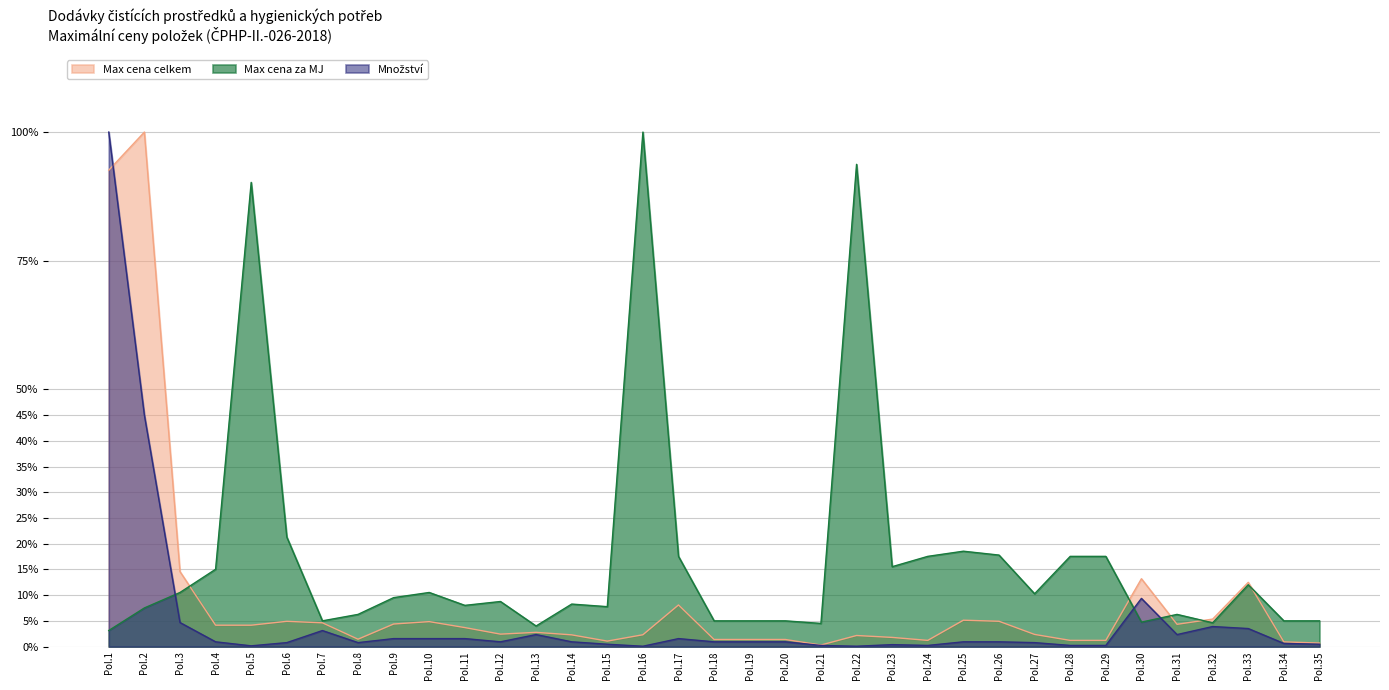

What is the average value of the Max cena celkem series?

0.1